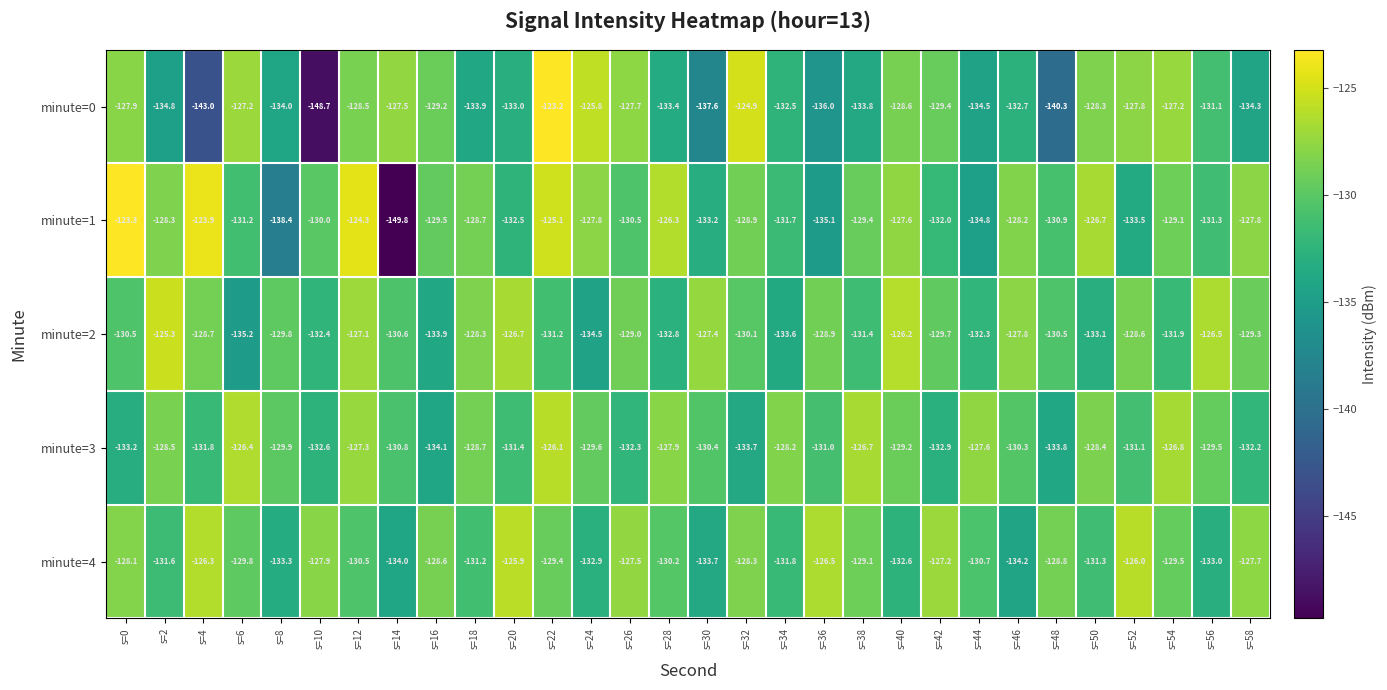

What is the maximum value shown in the chart?

-123.2